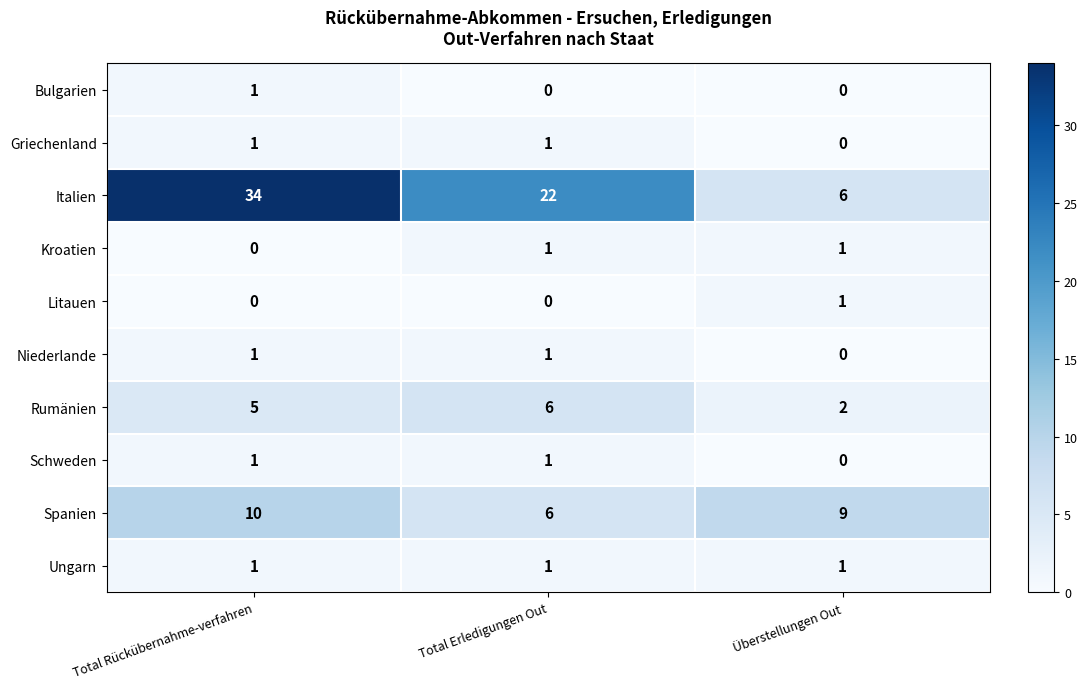

What value does the Rumänien series have at Total Erledigungen Out?

6